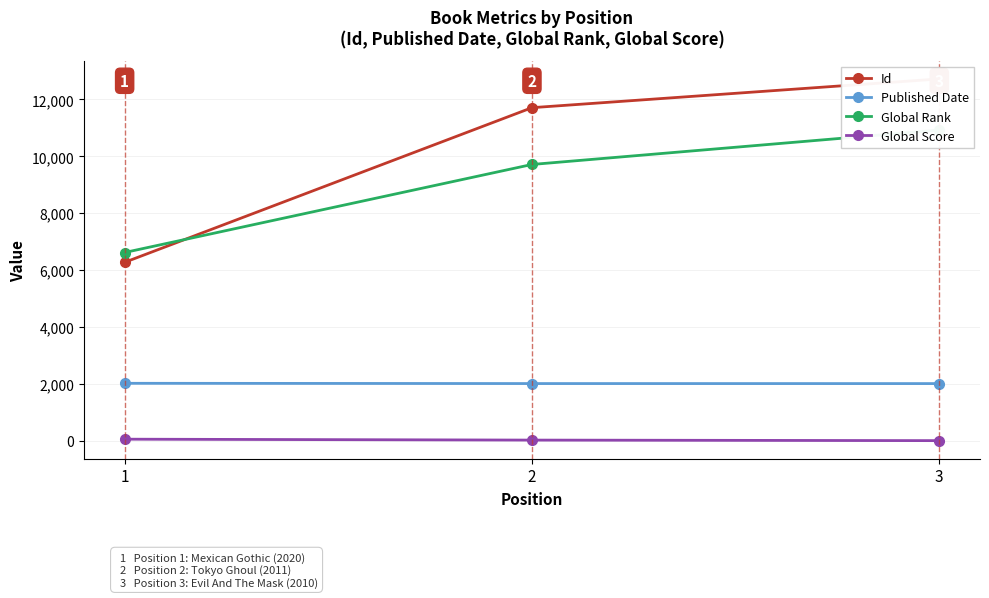

Rank the categories by Published Date value from lowest to highest.

3, 2, 1